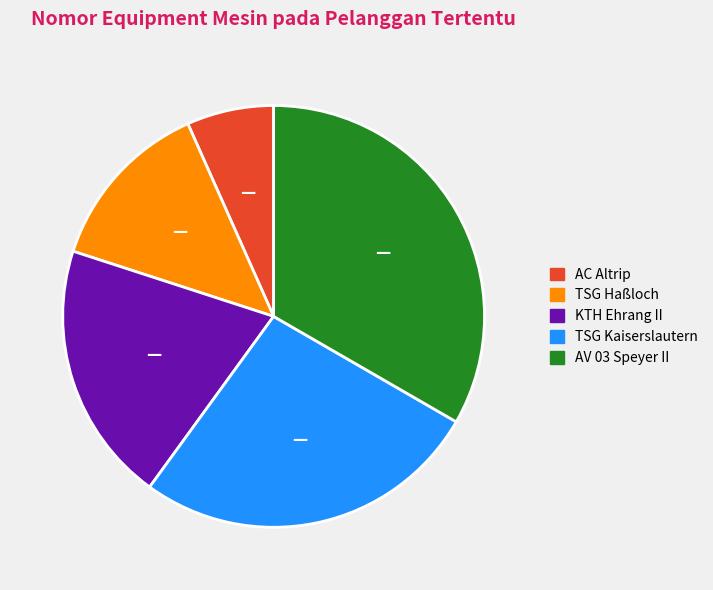

Rank the categories by value from lowest to highest.

AC Altrip, TSG Haßloch, KTH Ehrang II, TSG Kaiserslautern, AV 03 Speyer II